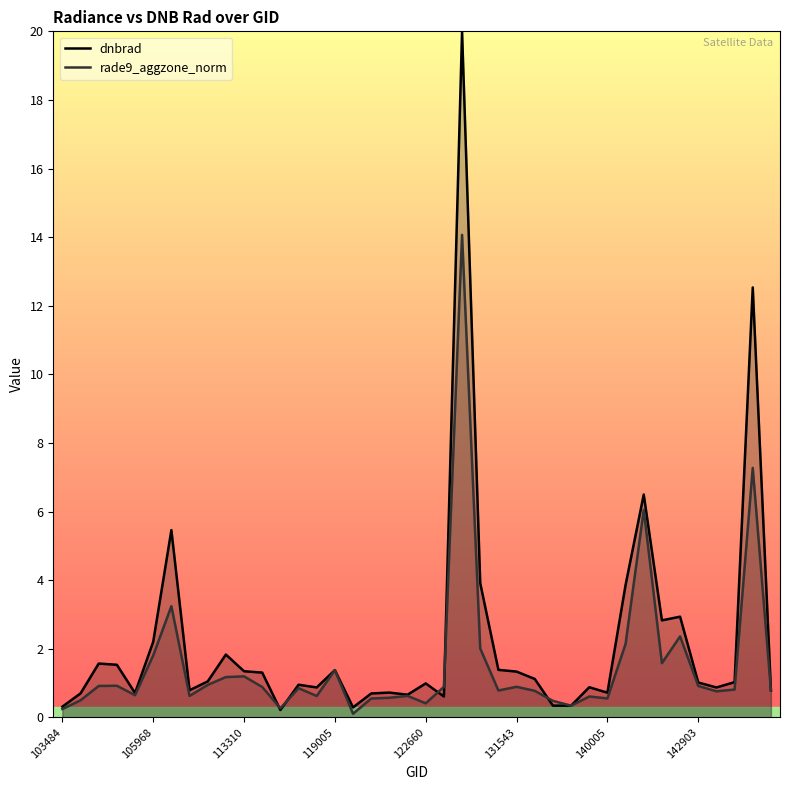

Rank the series at 19 from highest to lowest value.

dnbrad, rade9_aggzone_norm